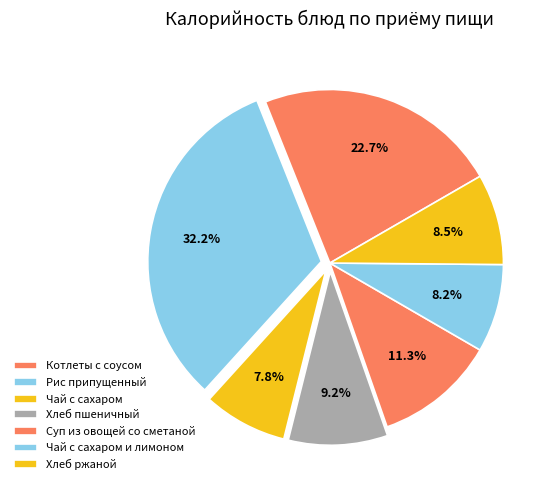

Count the number of slices in the pie.

7